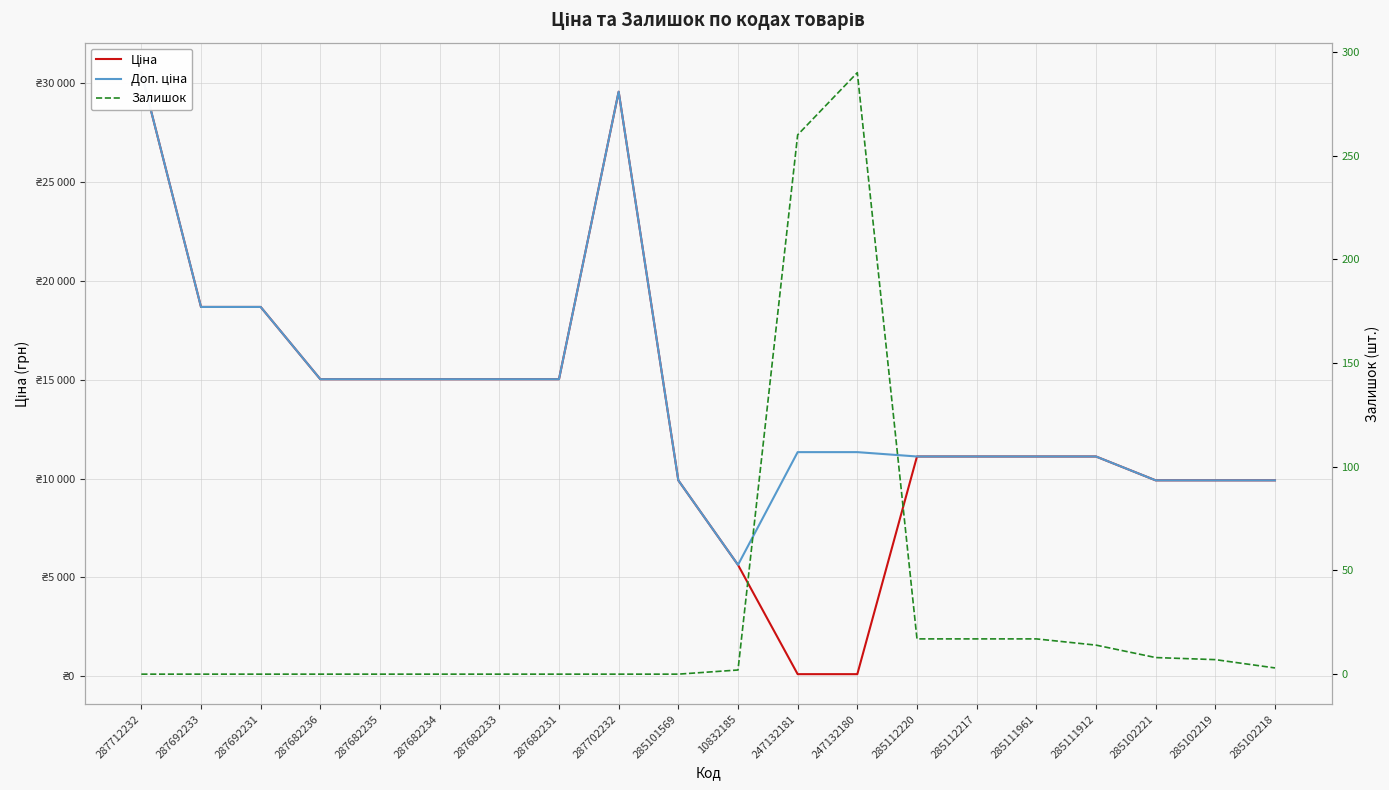

Reading right to left, transcribe all the data shown in this chart.

Ціна: 285102218=9908.5	285102219=9908.5	285102221=9908.5	285111912=11113.6	285111961=11113.6	285112217=11113.6	285112220=11113.6	247132180=113.3	247132181=113.3	10832185=5636.0	285101569=9908.5	287702232=29548.9	287682231=15019.2	287682233=15019.2	287682234=15019.2	287682235=15019.2	287682236=15019.2	287692231=18671.5	287692233=18671.5	287712232=30512.3
Доп. ціна: 285102218=9908.5	285102219=9908.5	285102221=9908.5	285111912=11113.6	285111961=11113.6	285112217=11113.6	285112220=11113.6	247132180=11334.0	247132181=11334.0	10832185=5636.0	285101569=9908.5	287702232=29548.9	287682231=15019.2	287682233=15019.2	287682234=15019.2	287682235=15019.2	287682236=15019.2	287692231=18671.5	287692233=18671.5	287712232=30512.3
Залишок: 285102218=3.0	285102219=7.0	285102221=8.0	285111912=14.0	285111961=17.0	285112217=17.0	285112220=17.0	247132180=290.0	247132181=260.0	10832185=2.0	285101569=0.0	287702232=0.0	287682231=0.0	287682233=0.0	287682234=0.0	287682235=0.0	287682236=0.0	287692231=0.0	287692233=0.0	287712232=0.0